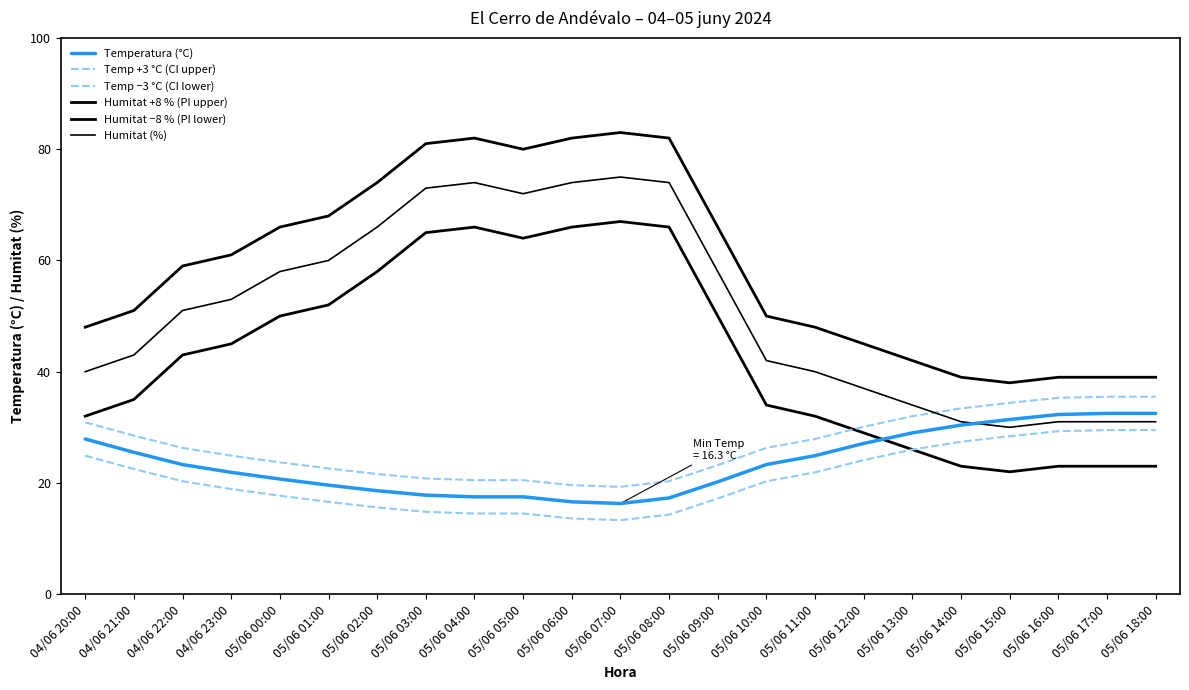

At which category does the chart reach its minimum across all series?

05/06 07:00